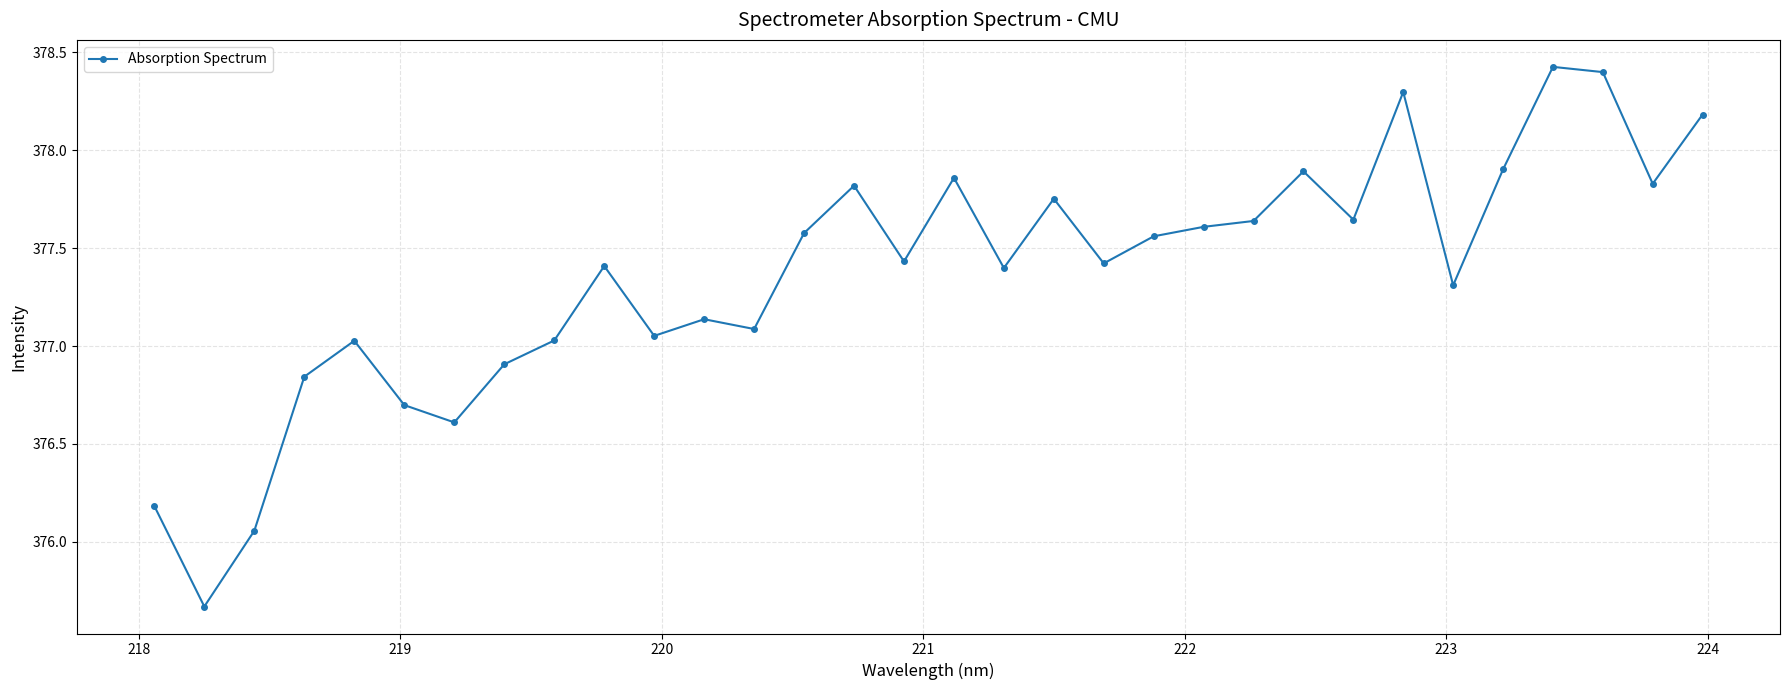

What is the difference between the maximum and second lowest values?

2.4